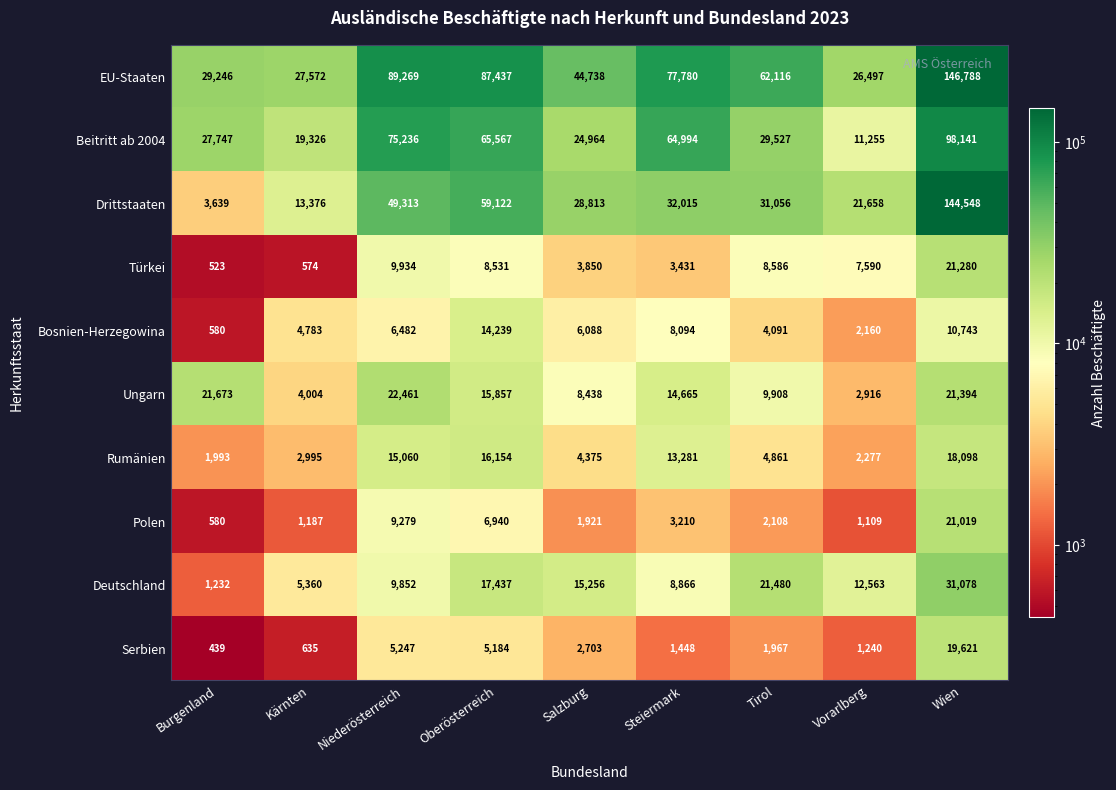

Between Niederösterreich and Steiermark, which series saw the biggest shift?

Drittstaaten